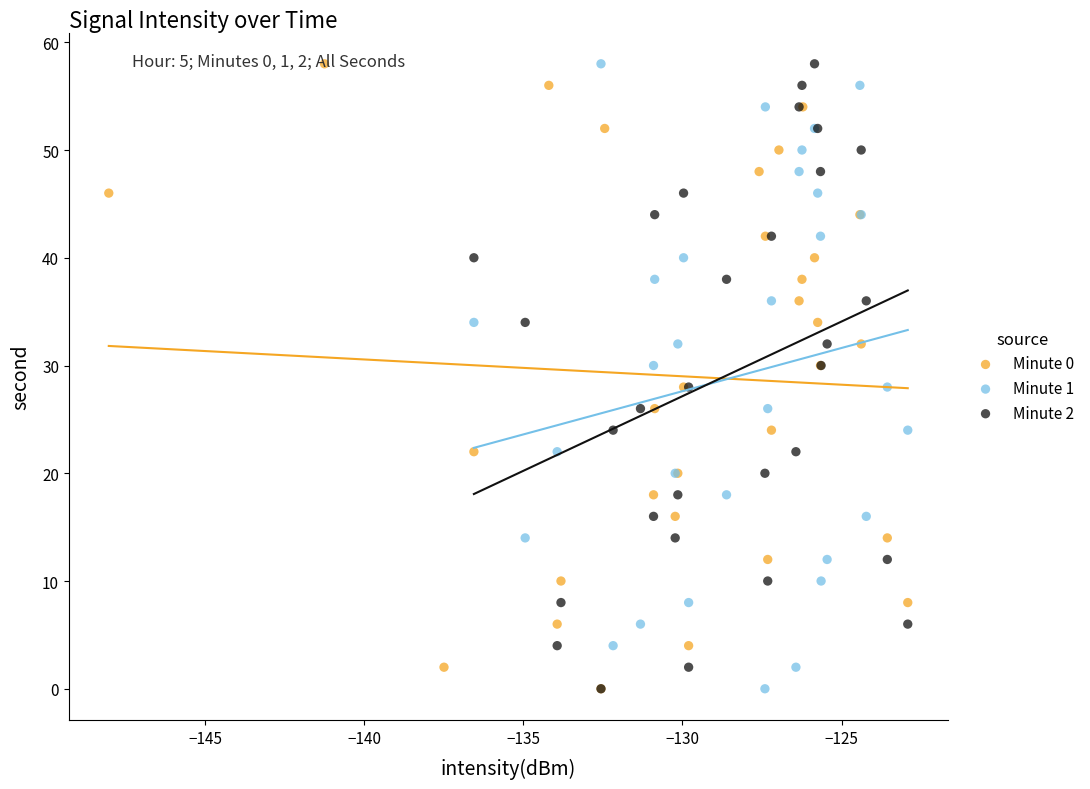

What are all the series names shown in the legend?

Minute 0, Minute 1, Minute 2